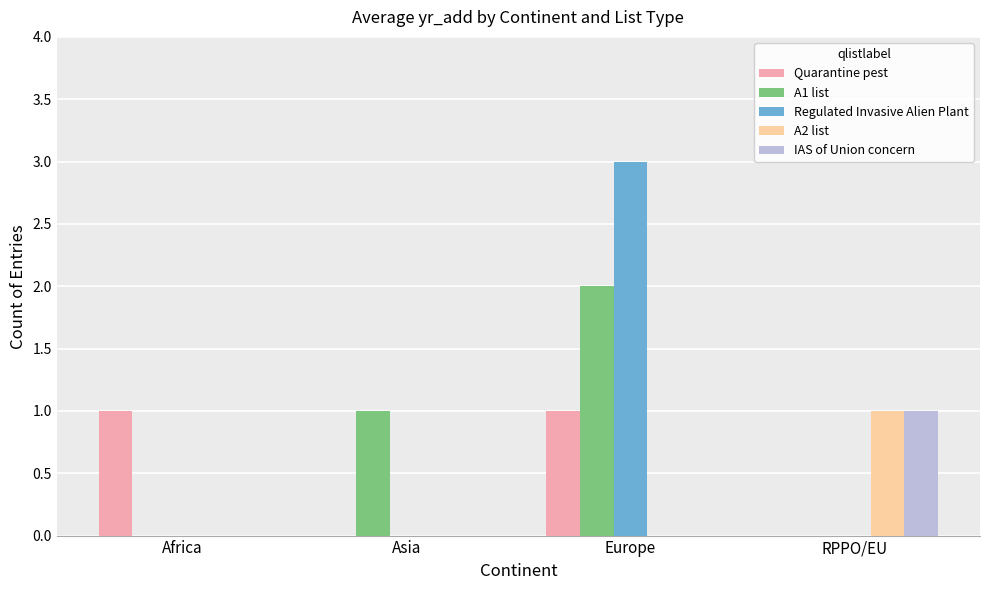

At which category is the sum across all series the highest?

Europe